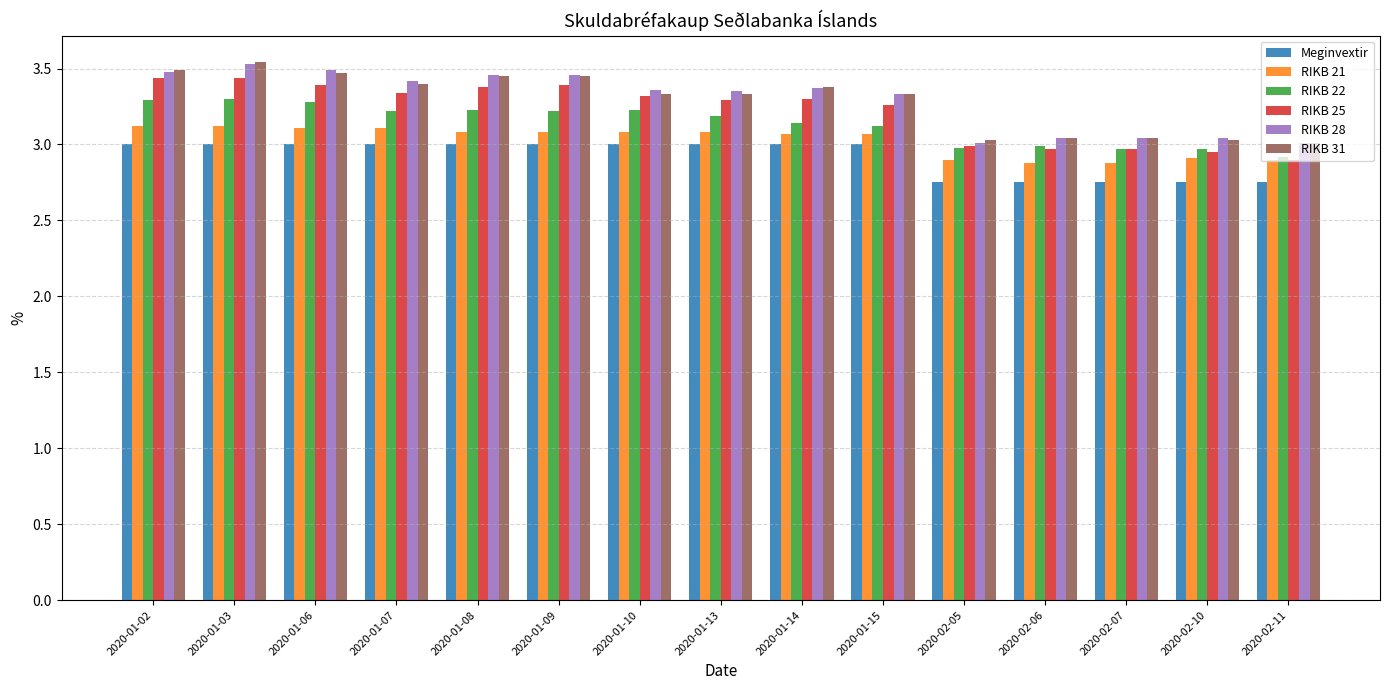

Is it true that Meginvextir equals 5.4 at 2020-01-14?

False